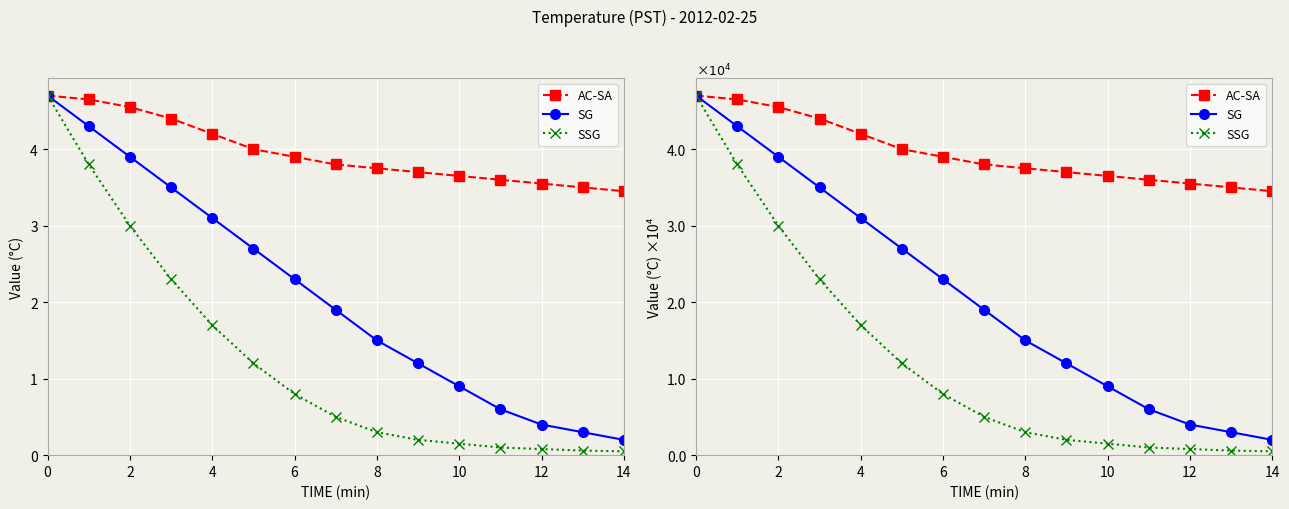

True or false: AC-SA and SG intersect in this chart.

False